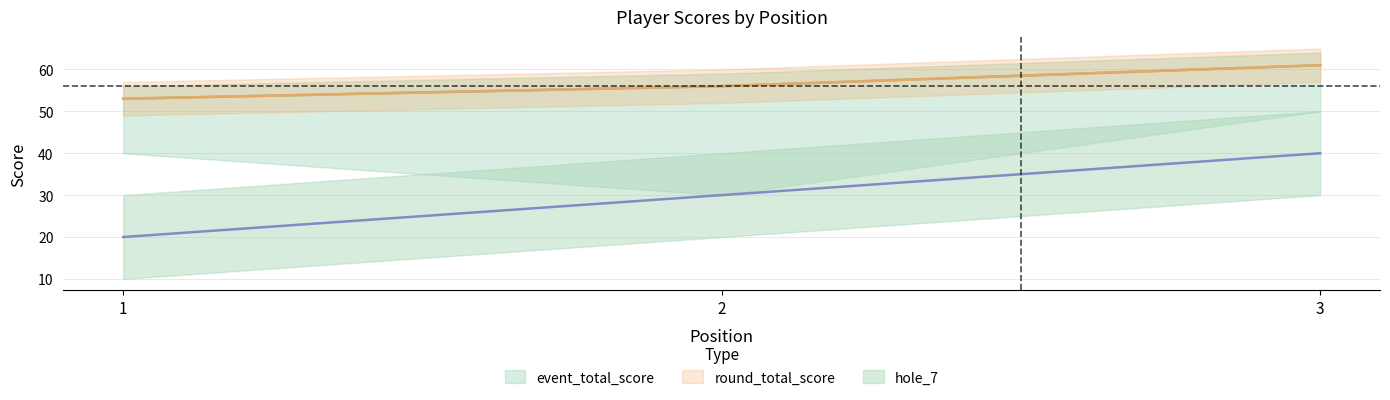

What are all the series names shown in the legend?

event_total_score, round_total_score, hole_7